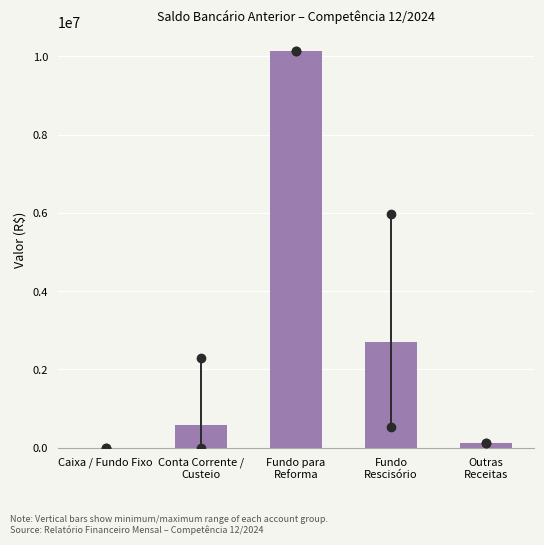

What is the greatest value displayed?

10122956.6